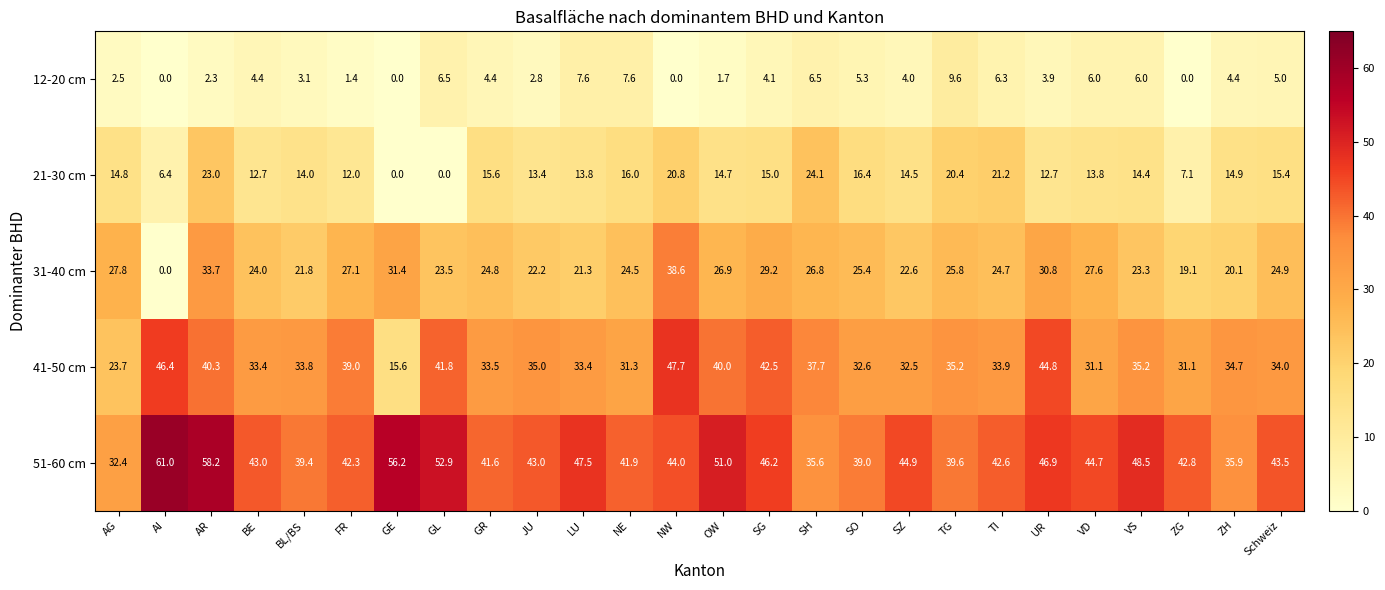

The value of 51-60 cm at SO is 39.0. True or false?

True